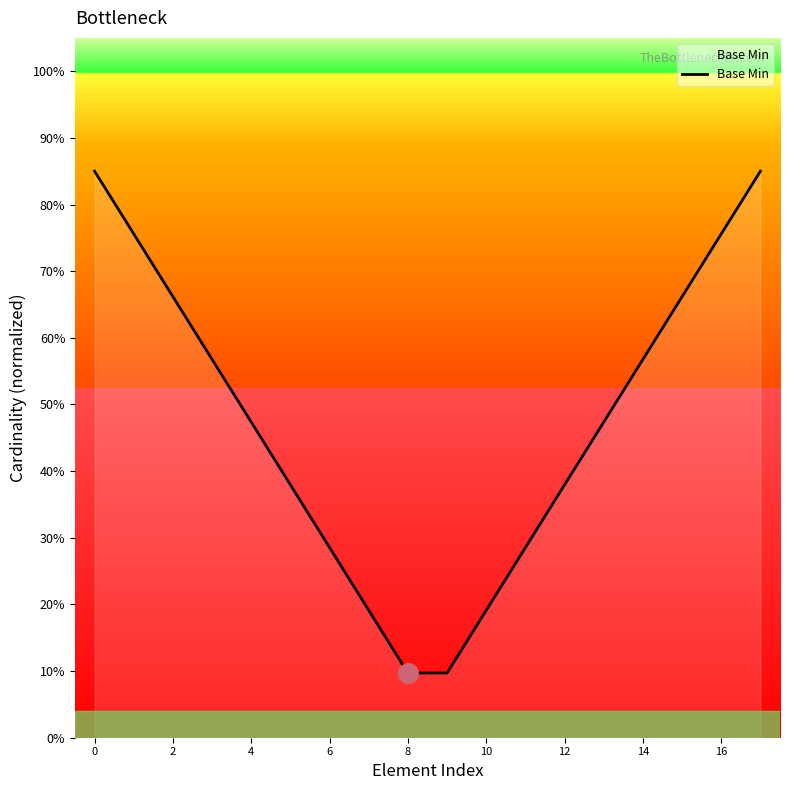

What is the label of the 15th point from the left?

14